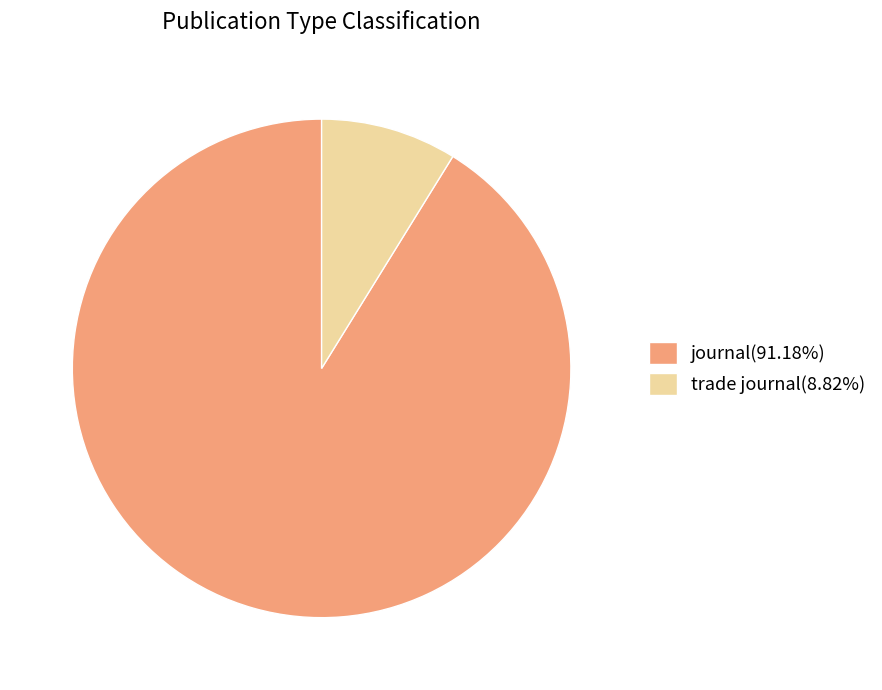

Which category has the biggest portion of the pie?

journal